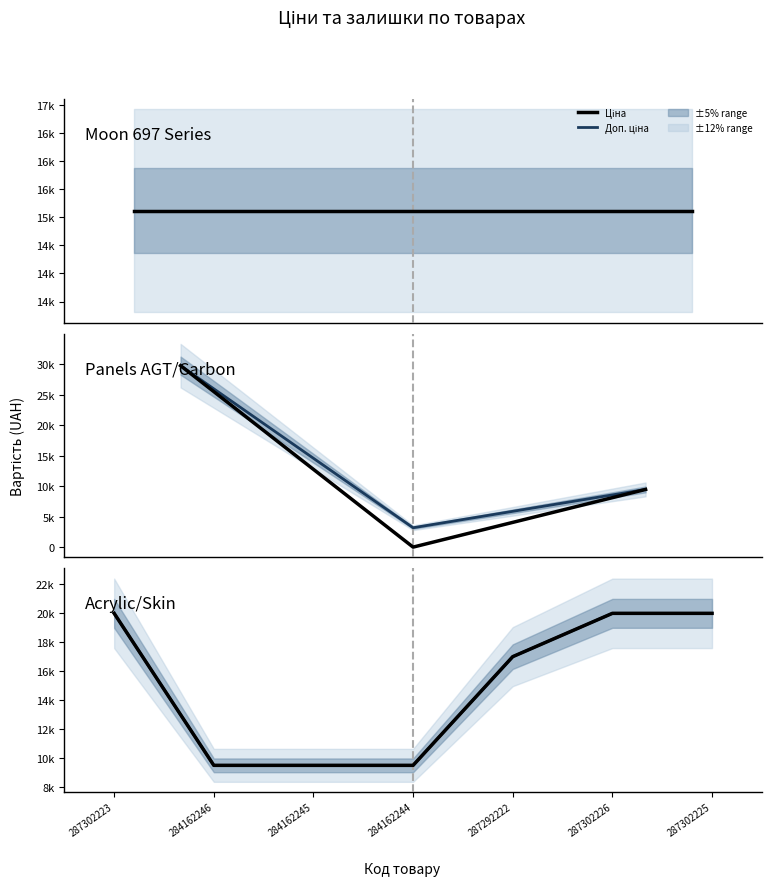

Is it true that Ціна equals 9480.1 at 284162244?

True